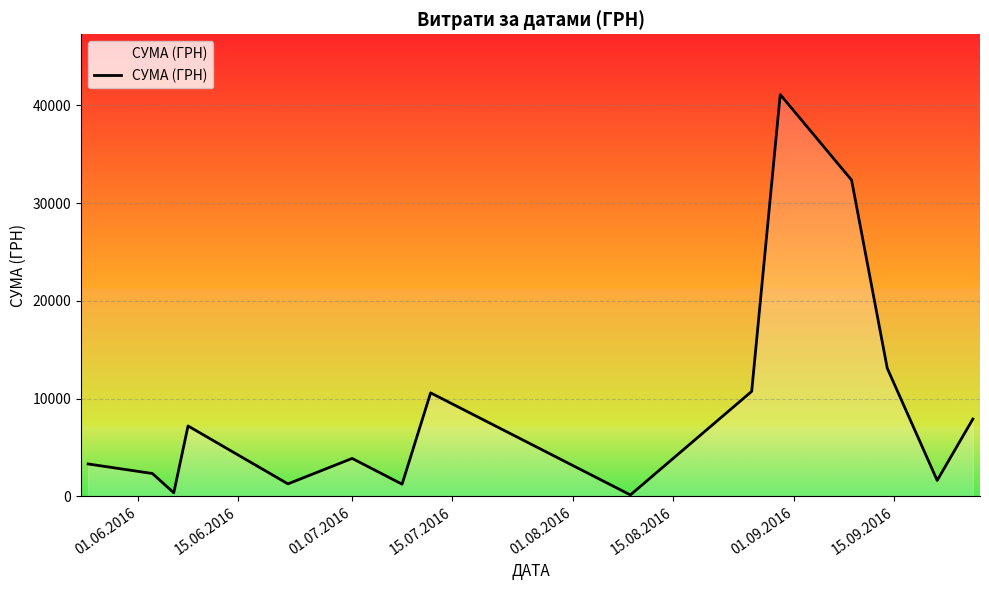

What is the difference between the maximum and minimum values?

40986.0